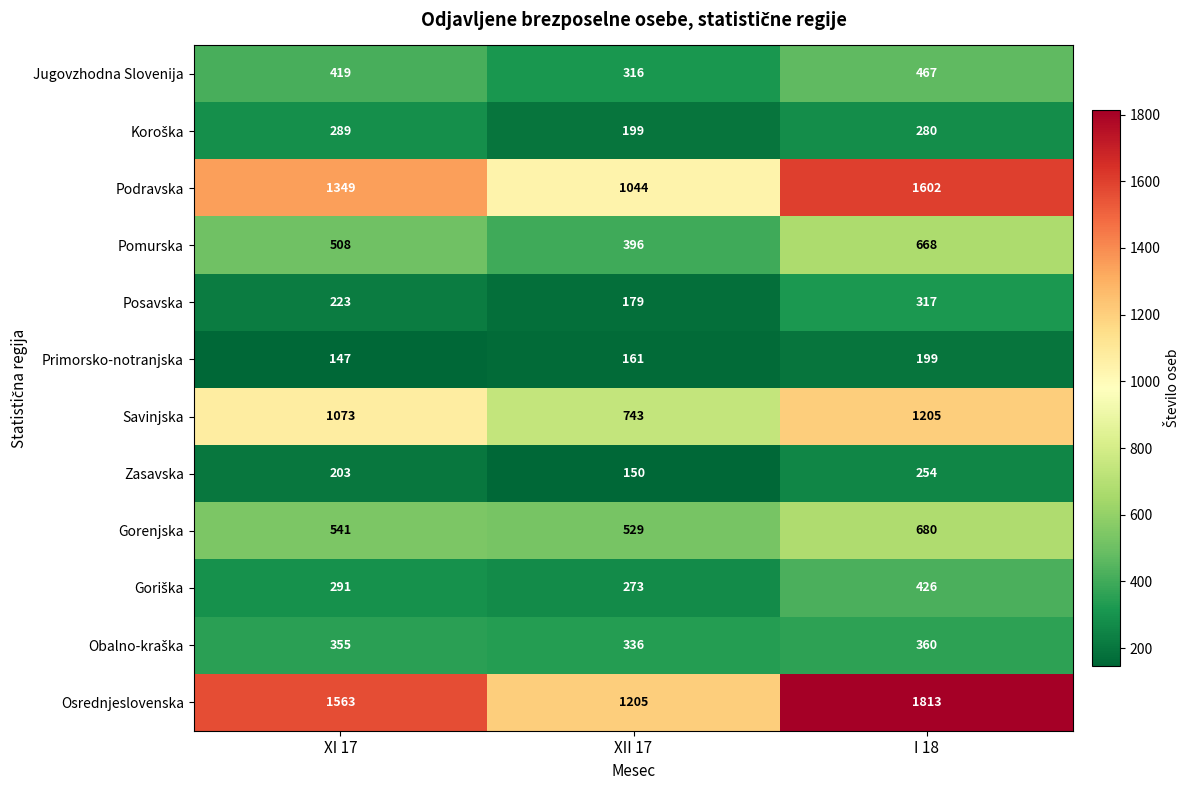

At which category is the sum across all series the highest?

I 18